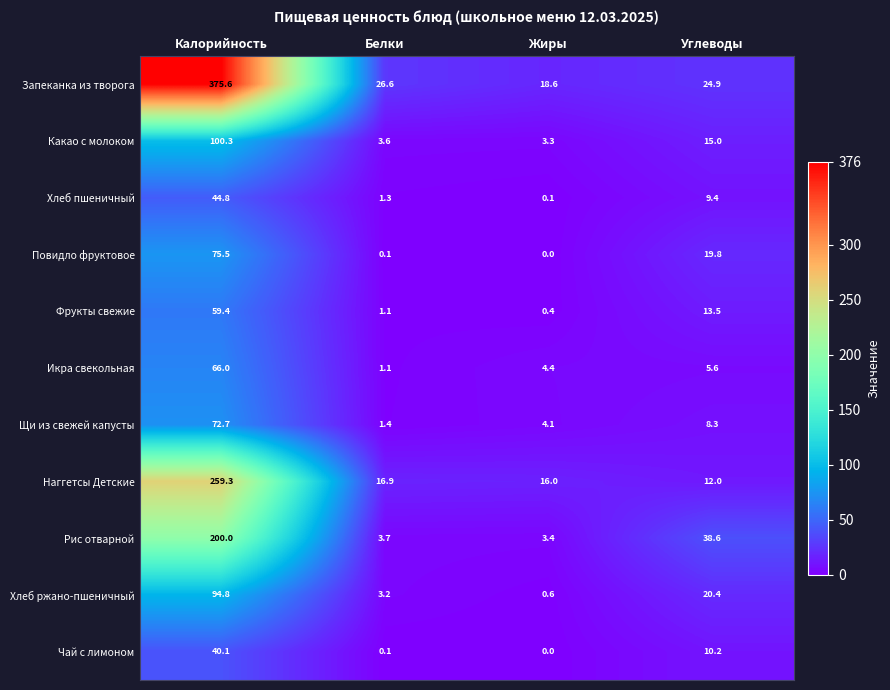

Read the Щи из свежей капусты value at Углеводы.

8.3